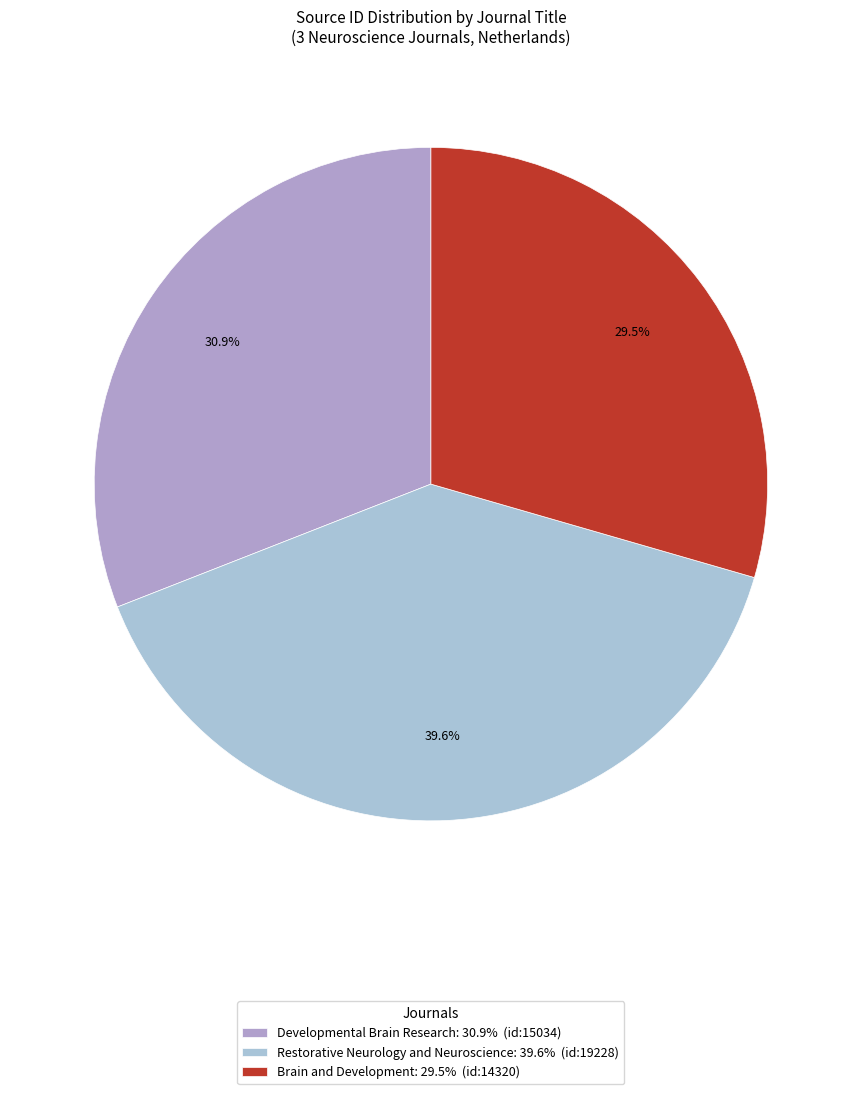

To the nearest percent, what is the average slice percentage?

33%